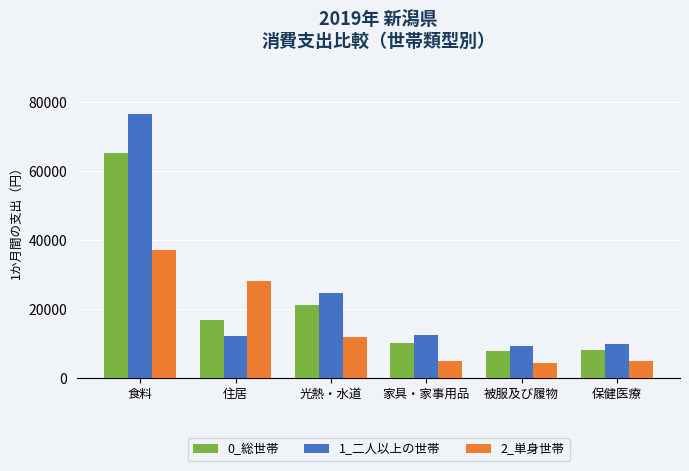

At which label is 0_総世帯 closest to 36570?

光熱・水道